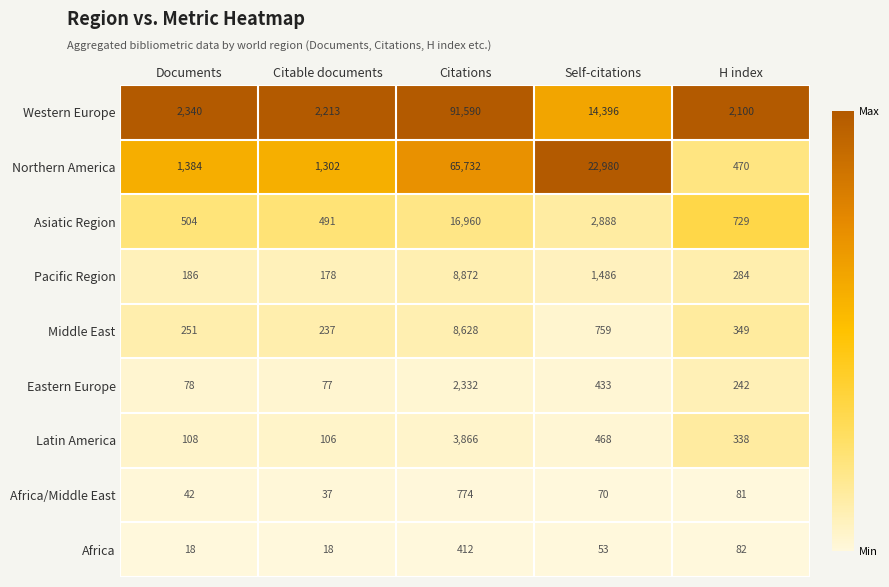

Is the value of Western Europe at Citable documents greater than the value of Pacific Region at Documents?

Yes